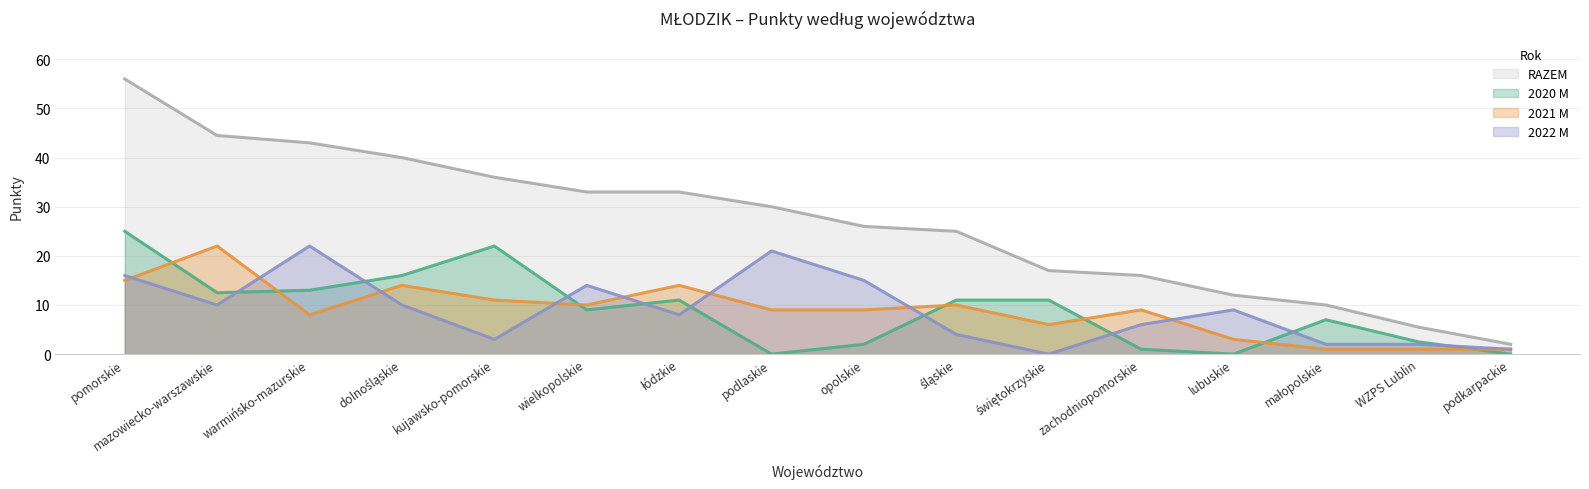

Rank the series at podlaskie from highest to lowest value.

RAZEM, 2022 M, 2021 M, 2020 M